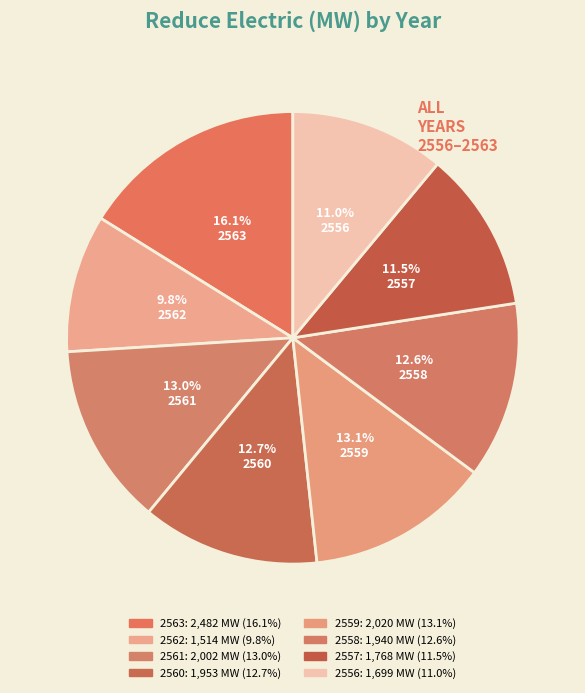

Which category has the smallest portion of the pie?

2562